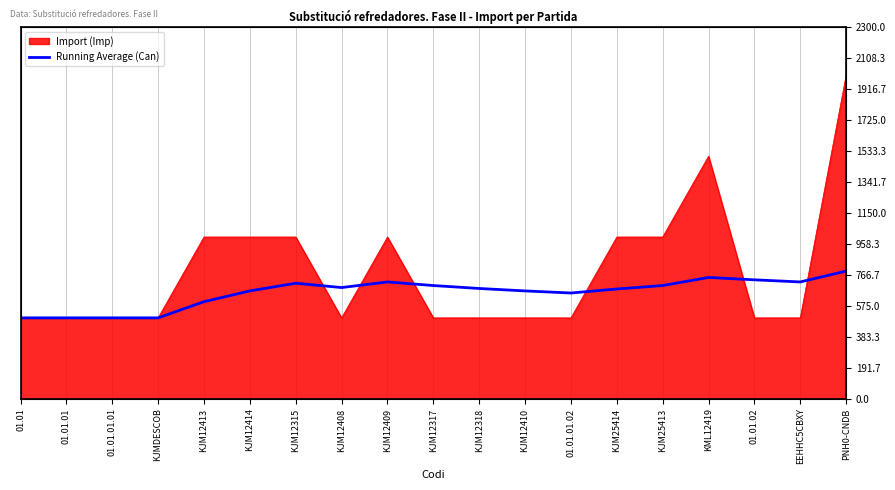

Where does the data first go above 681?

KJM12315